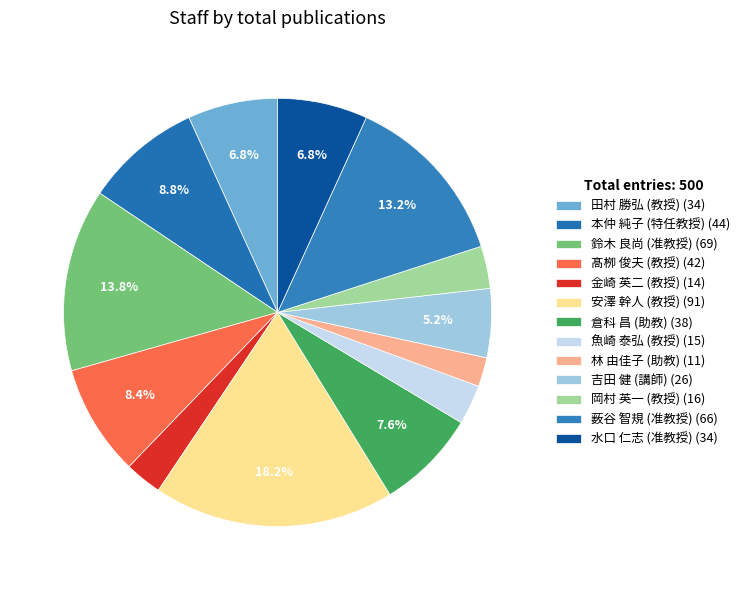

Which slice is the largest?

安澤 幹人 (教授) (91)